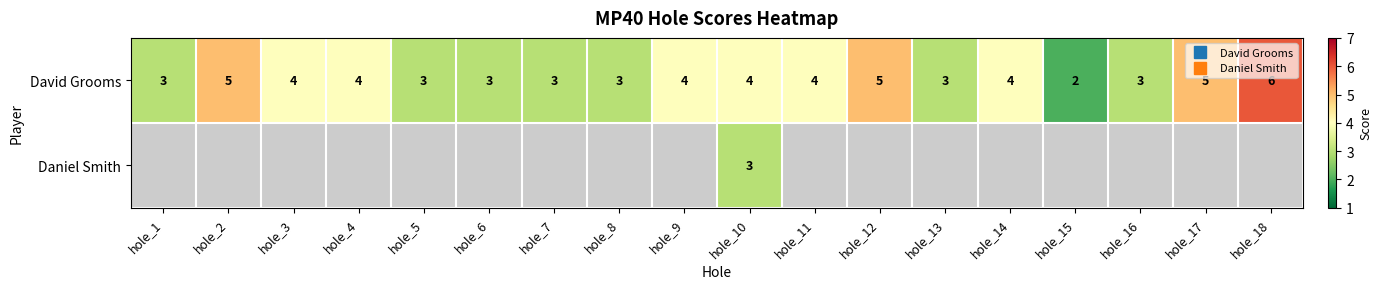

At how many categories does at least one series exceed 2?

17